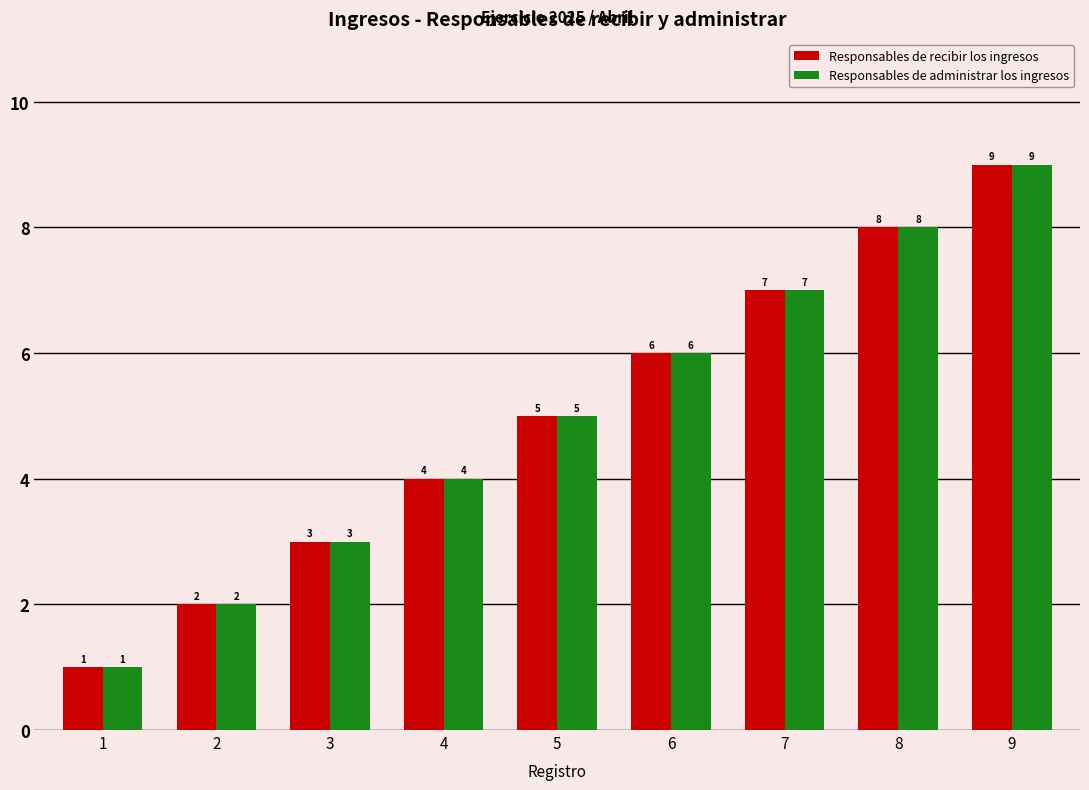

Is the value of Responsables de administrar los ingresos at 5 greater than the value of Responsables de recibir los ingresos at 4?

Yes